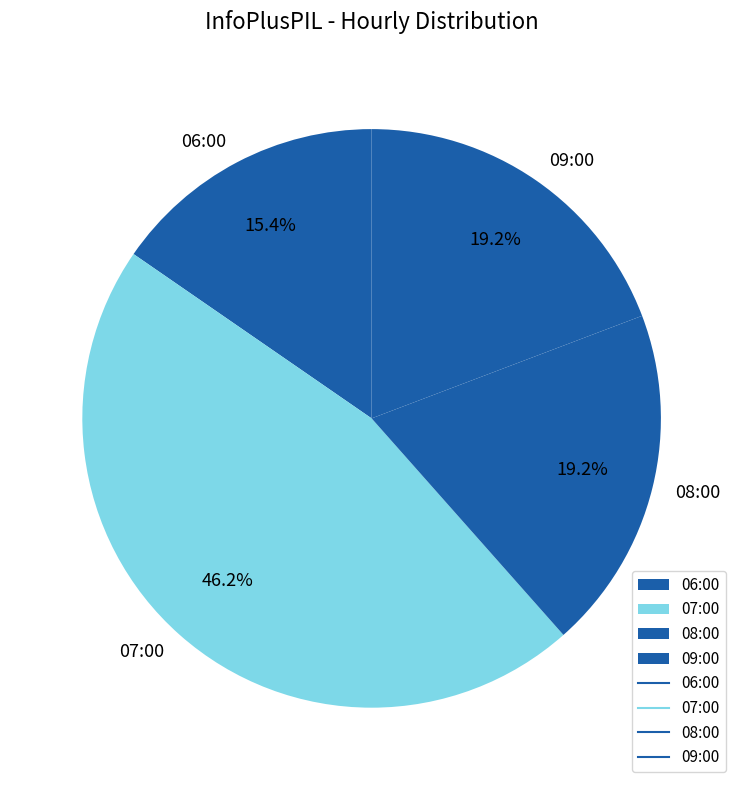

Combined, what portion of the pie is 09:00 and 07:00?

65.4%